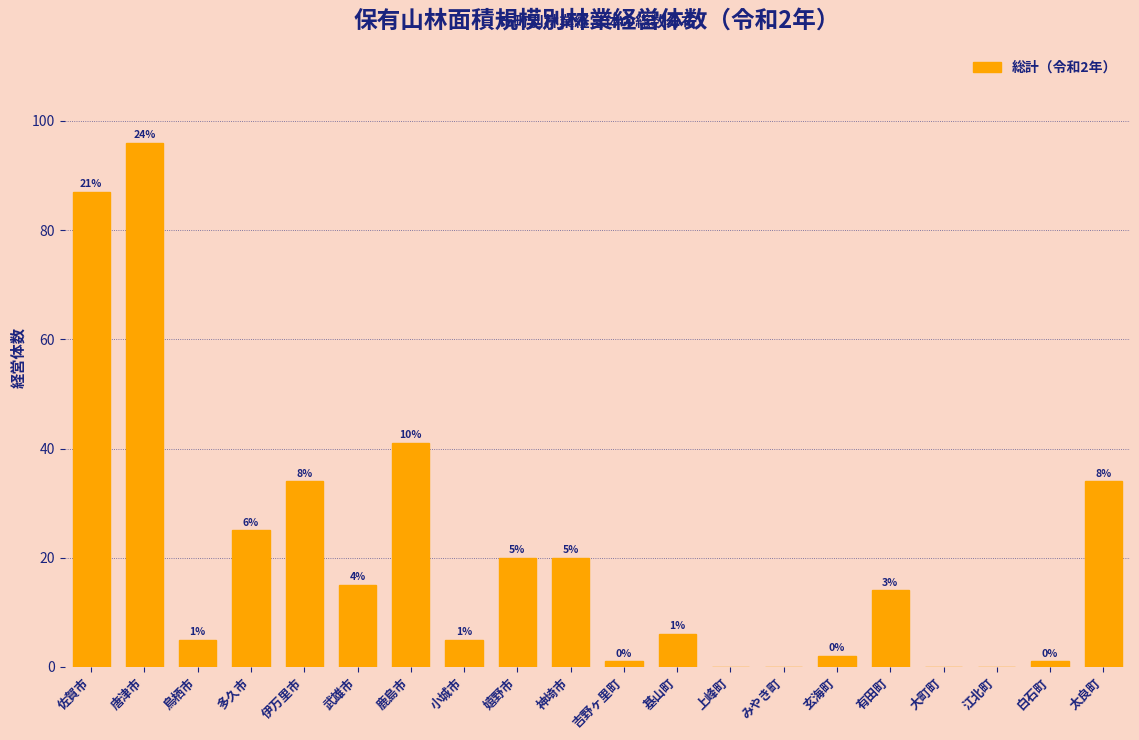

Reading right to left, what are all the values shown in this chart?

太良町=34	白石町=1	江北町=0	大町町=0	有田町=14	玄海町=2	みやき町=0	上峰町=0	基山町=6	吉野ヶ里町=1	神埼市=20	嬉野市=20	小城市=5	鹿島市=41	武雄市=15	伊万里市=34	多久市=25	鳥栖市=5	唐津市=96	佐賀市=87